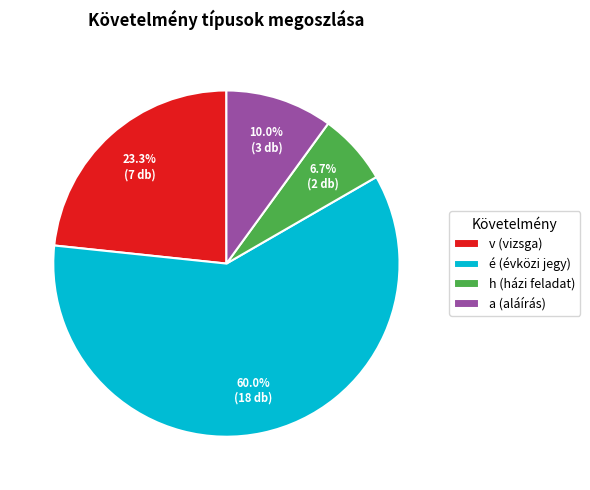

To the nearest percent, what percentage of the pie is v?

23%